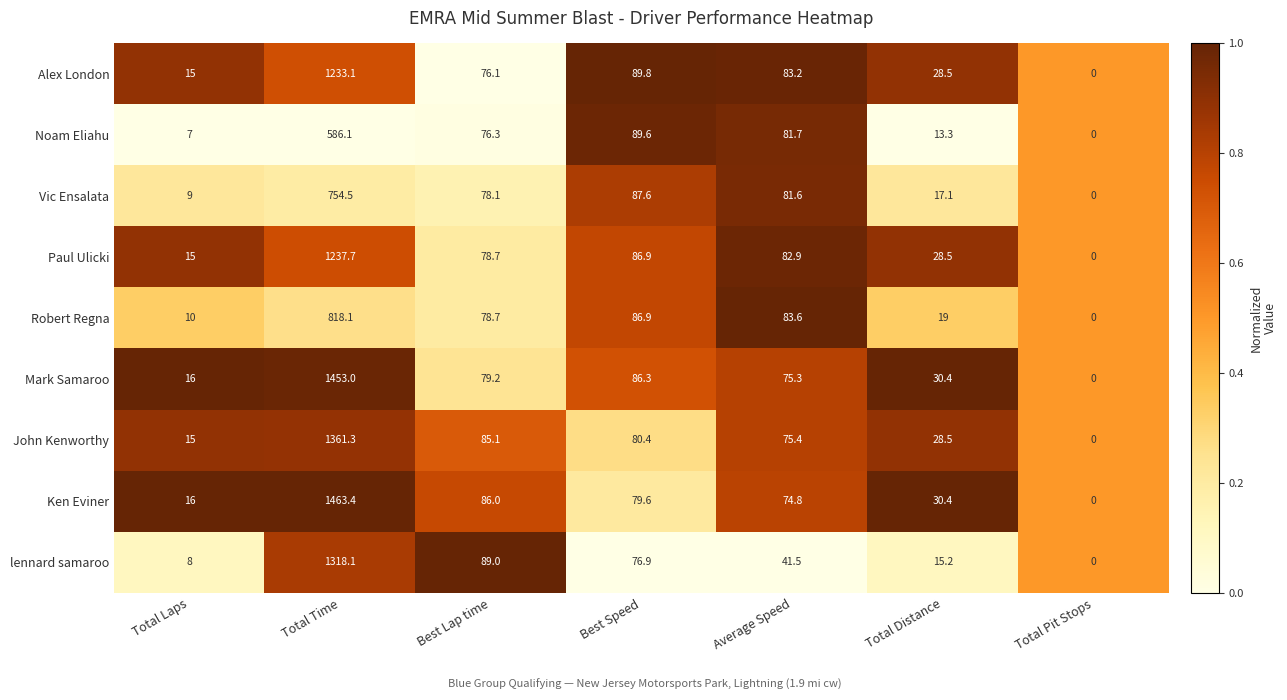

How many series are shown in this chart?

9